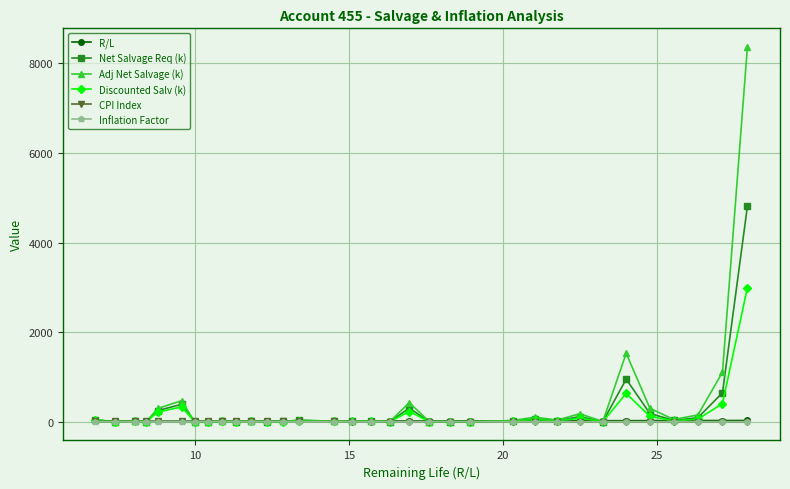

What is the greatest value displayed?

8362.5